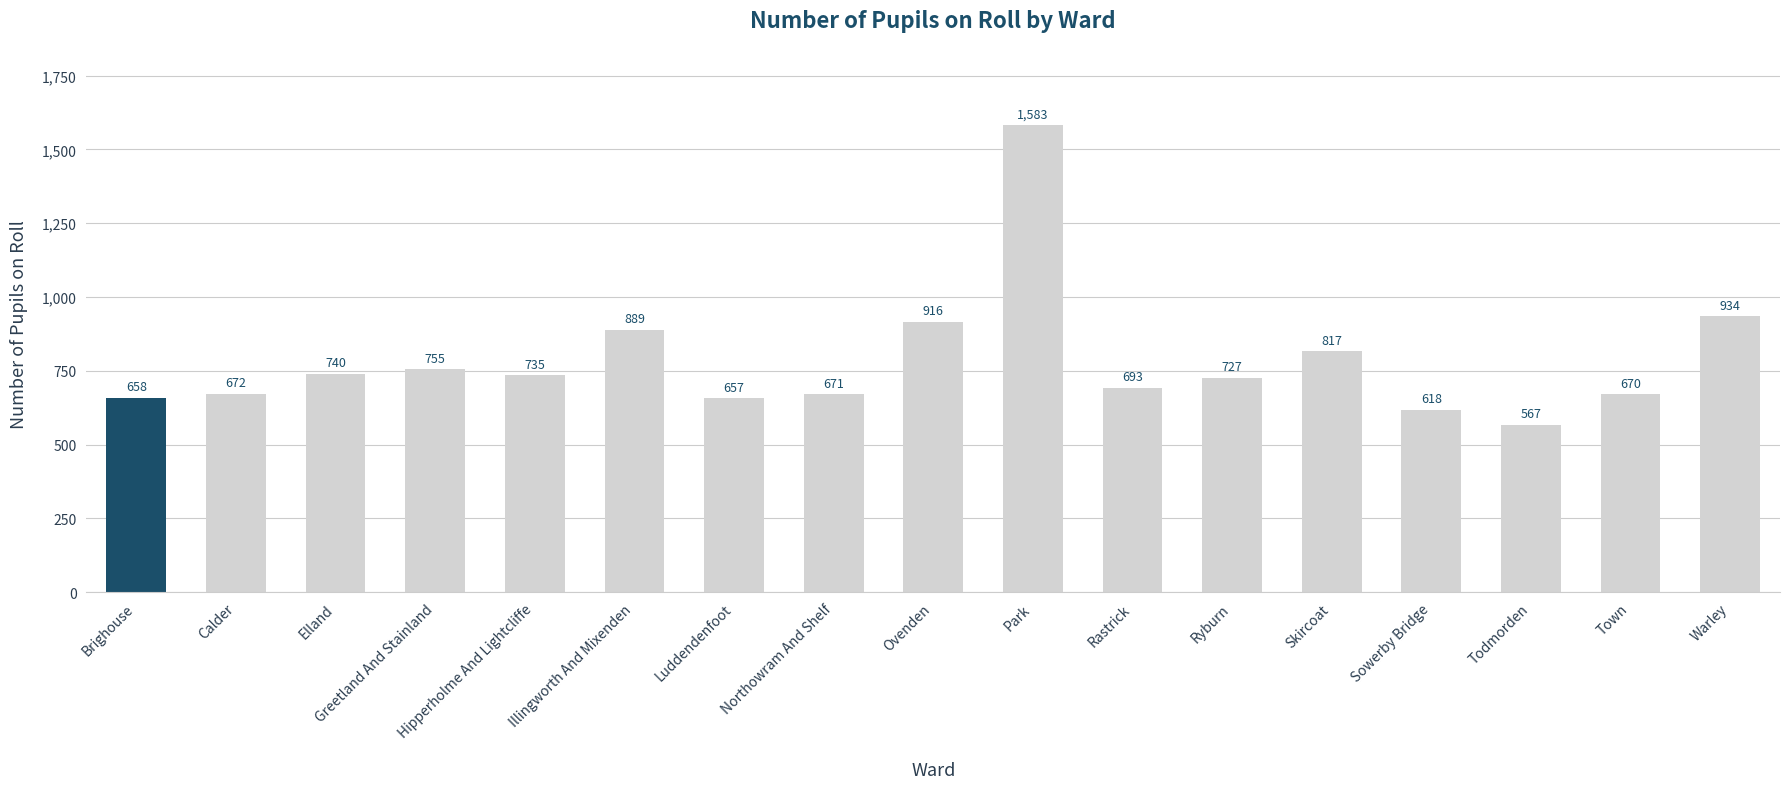

Reading left to right, extract all data points from this chart.

Brighouse=658	Calder=672	Elland=740	Greetland And Stainland=755	Hipperholme And Lightcliffe=735	Illingworth And Mixenden=889	Luddendenfoot=657	Northowram And Shelf=671	Ovenden=916	Park=1583	Rastrick=693	Ryburn=727	Skircoat=817	Sowerby Bridge=618	Todmorden=567	Town=670	Warley=934